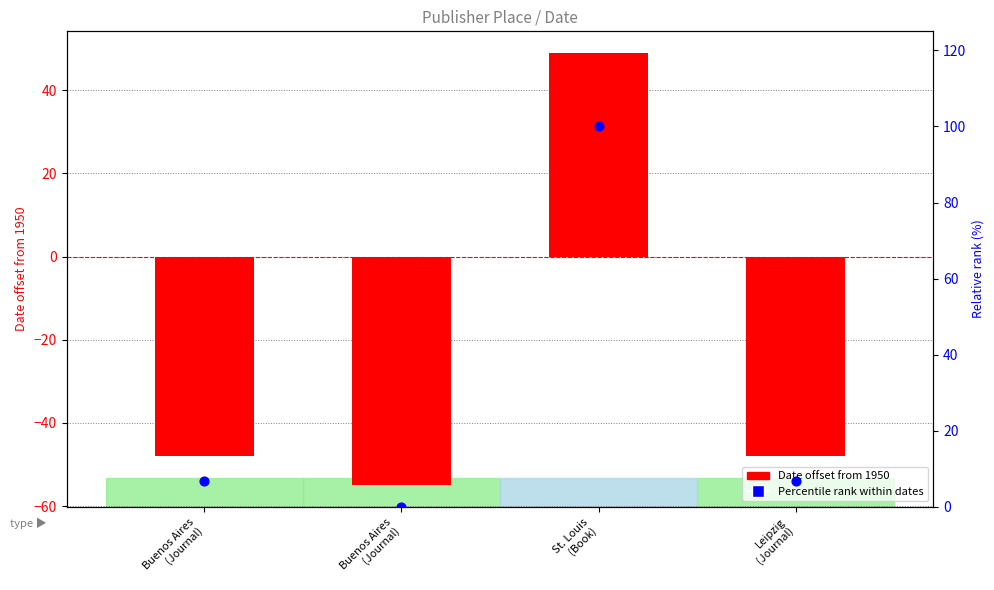

What are all the series names shown in the legend?

Date offset from 1950, Percentile rank within dates